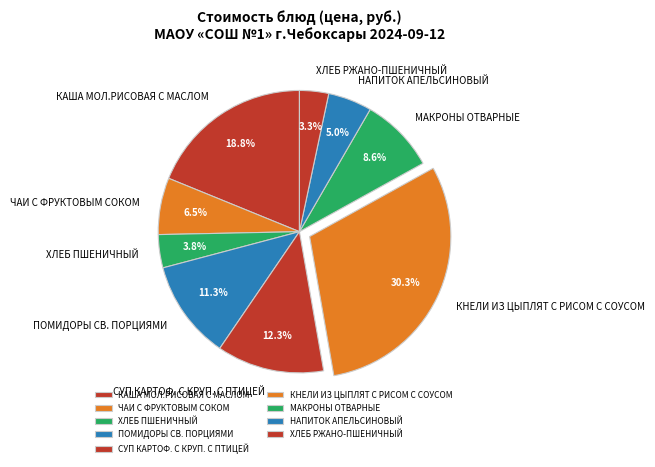

Combined, what portion of the pie is ХЛЕБ РЖАНО-ПШЕНИЧНЫЙ and СУП КАРТОФ. С КРУП. С ПТИЦЕЙ?

15.6%